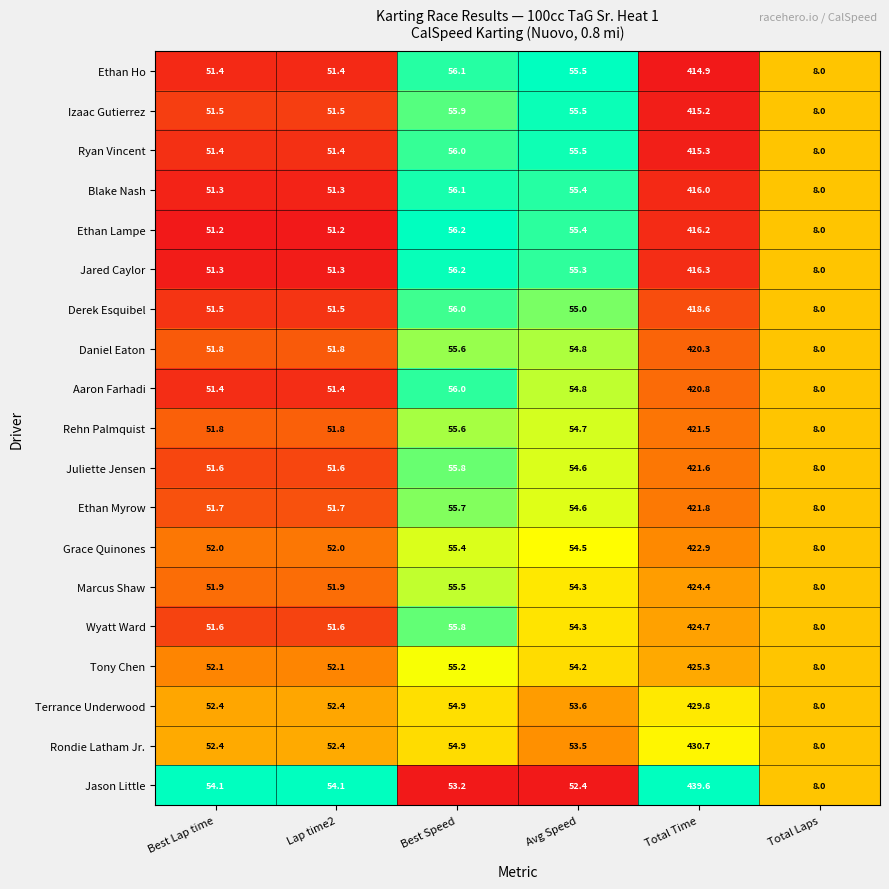

What is the difference between the Daniel Eaton values at Lap time2 and Avg Speed?

3.0